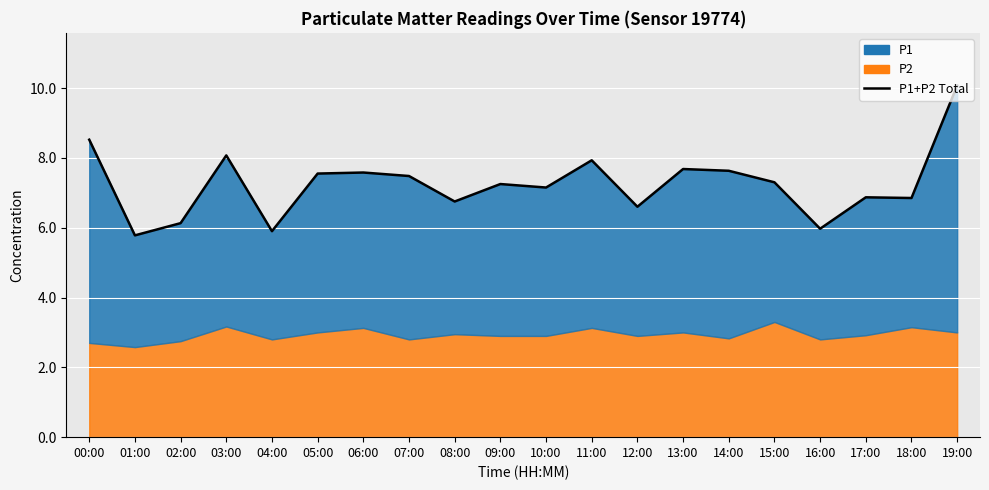

At which category does the data reach its first local valley?

01:00